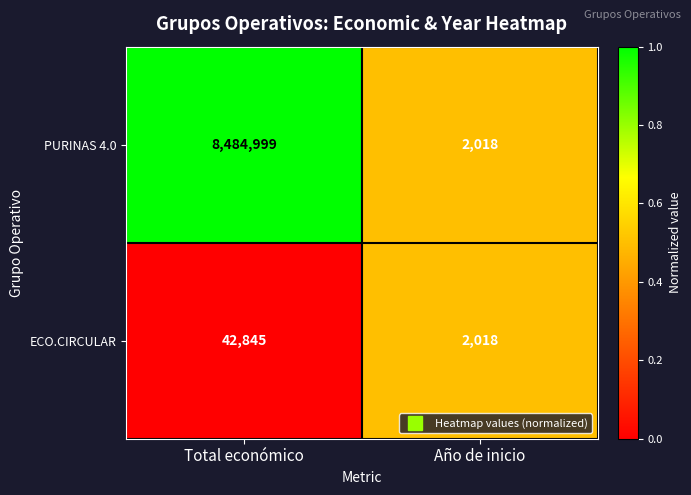

True or false: ECO.CIRCULAR has a value of 1223 at Año de inicio.

False